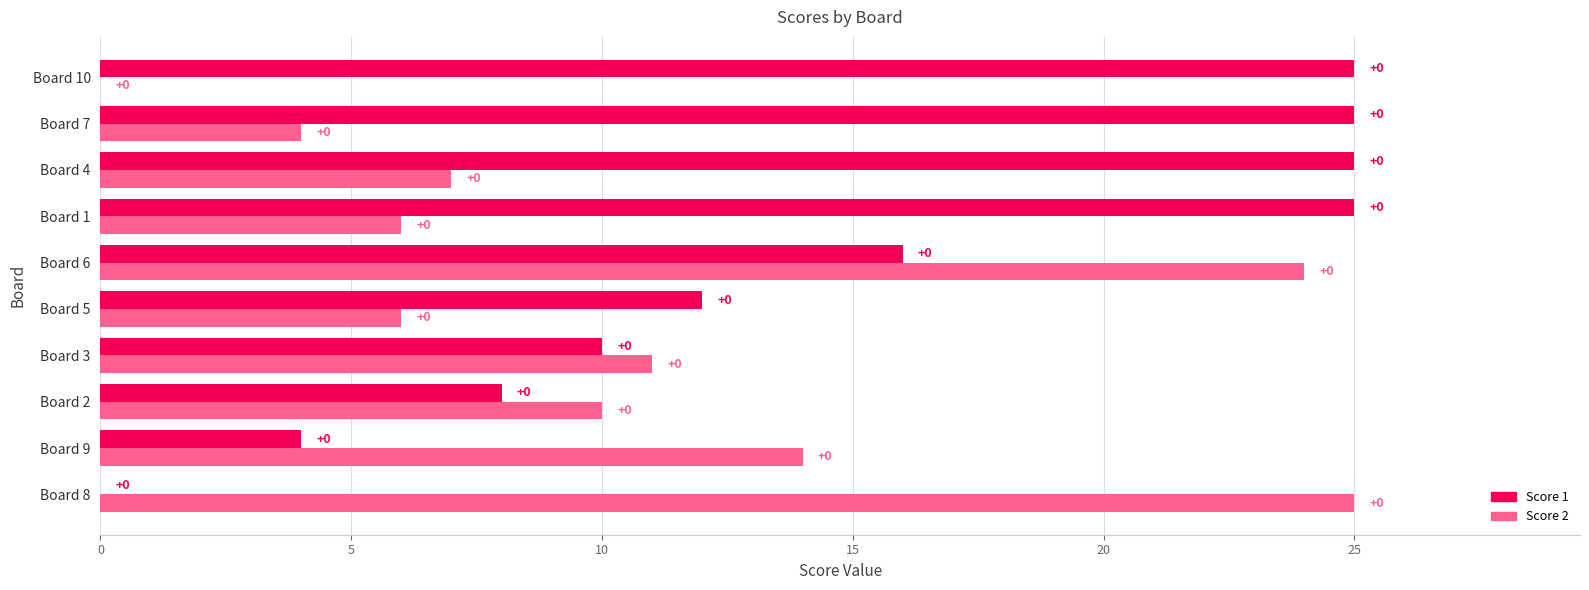

At which label does Score 2 reach its peak?

Board 8